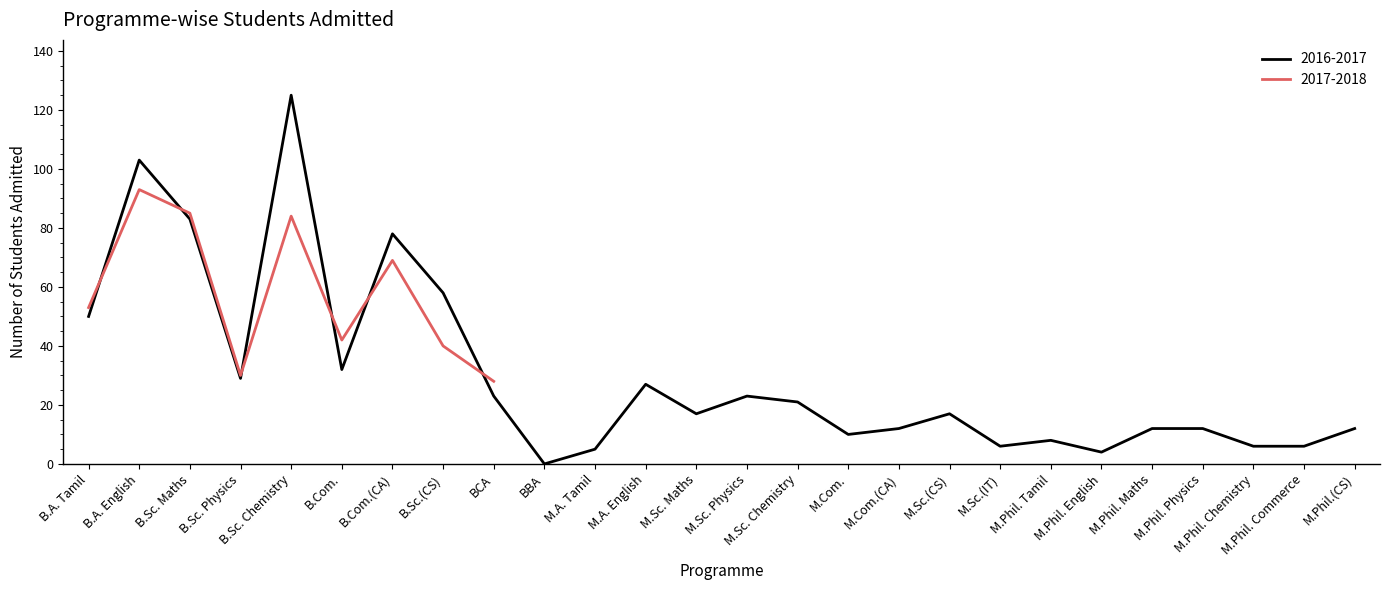

Is it true that the value at M.Com. is 17?

False